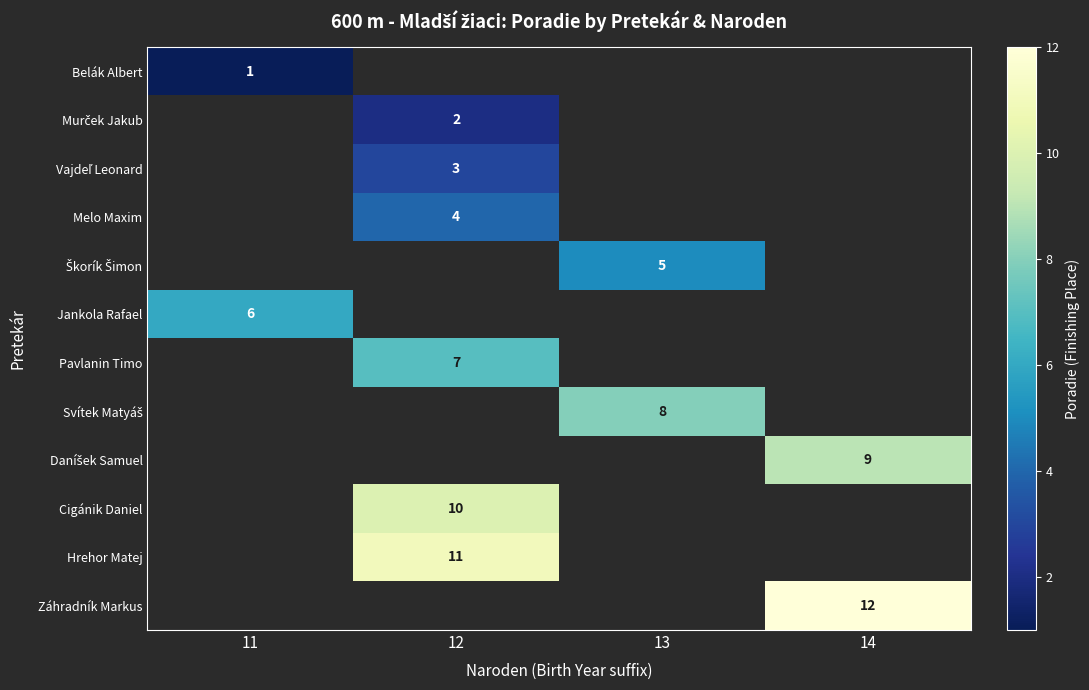

Count the number of categories in the chart.

4